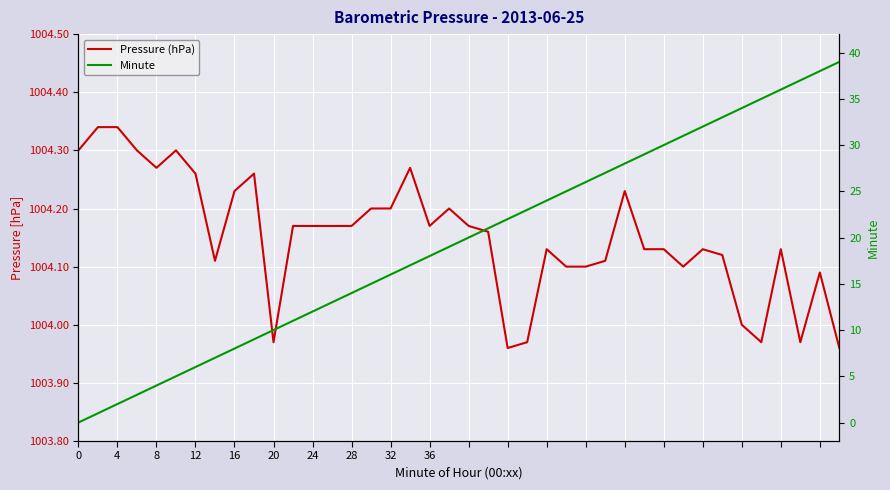

Which series has the largest range (max minus min)?

Minute